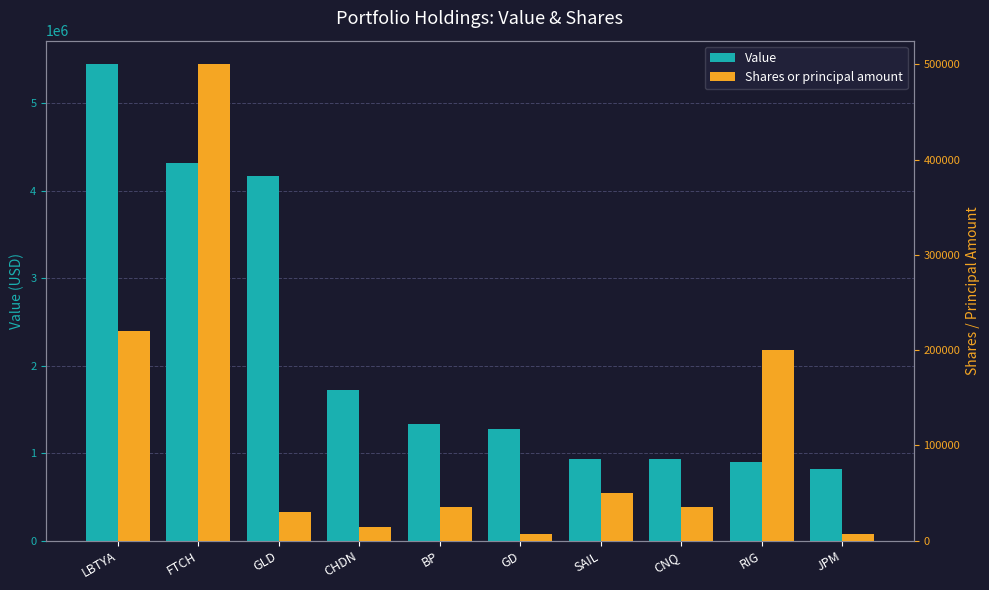

What is the spread (max minus min) of values at RIG?

694000